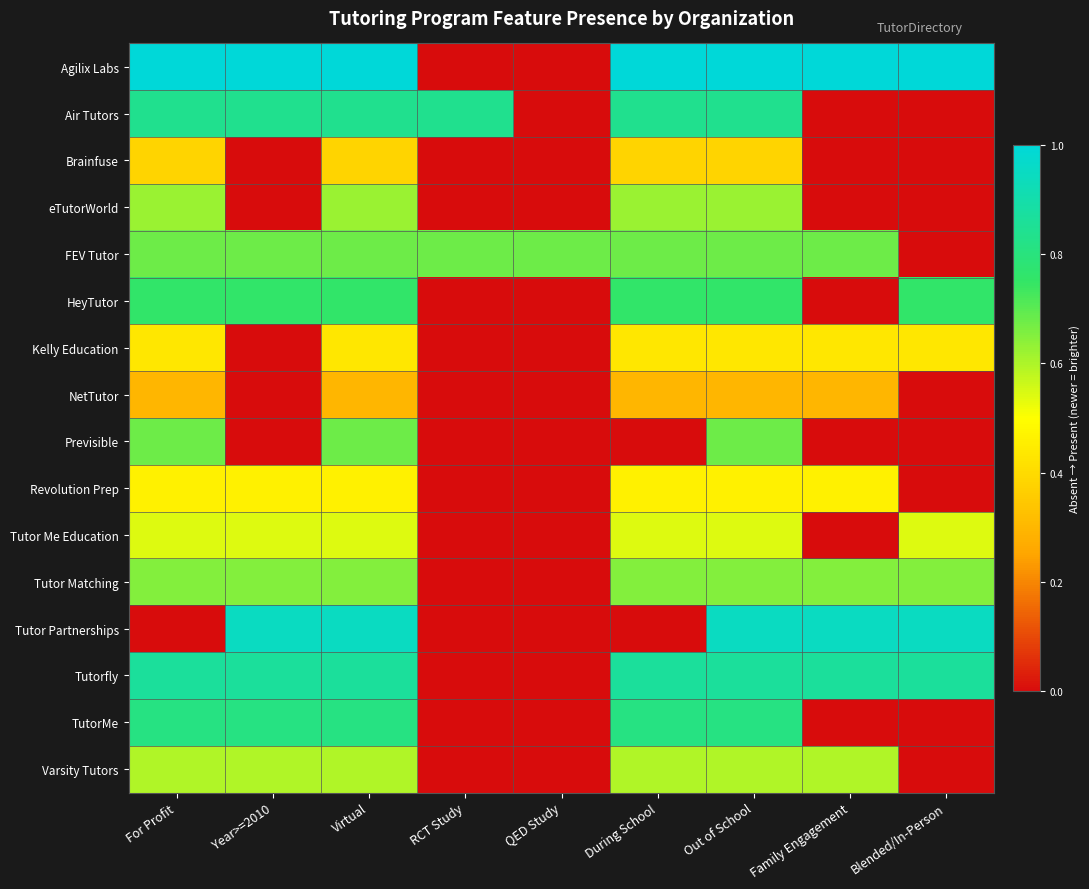

What is the greatest value displayed?

1.0